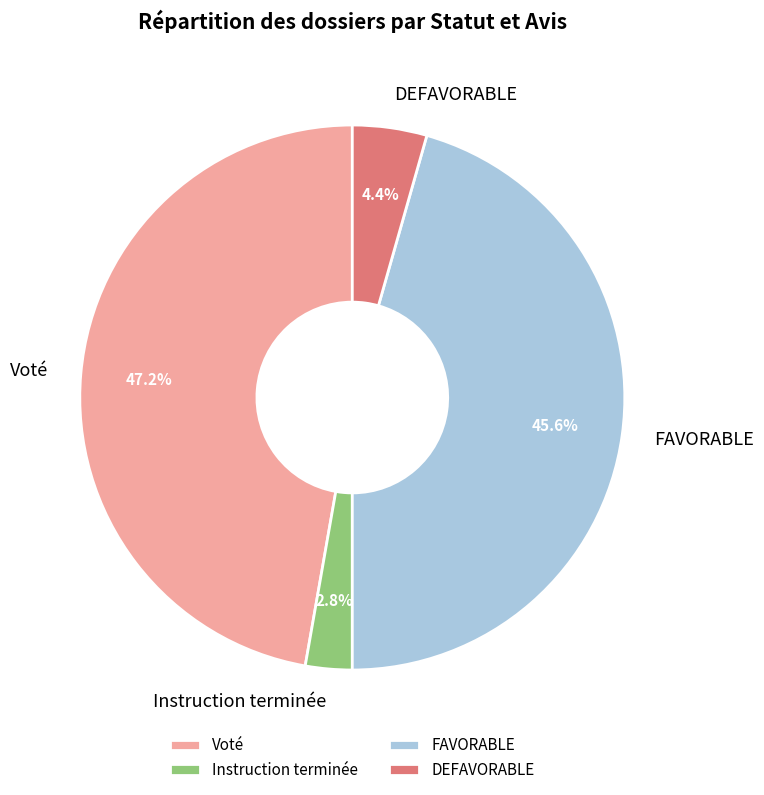

Rank the categories by value from highest to lowest.

Voté, FAVORABLE, DEFAVORABLE, Instruction terminée